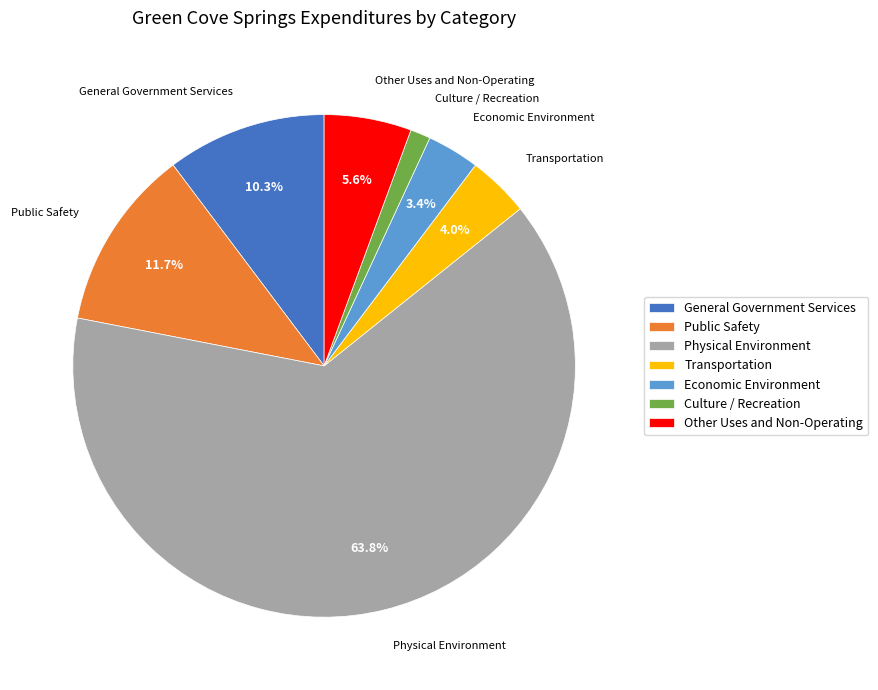

Which category has the smallest portion of the pie?

Culture / Recreation